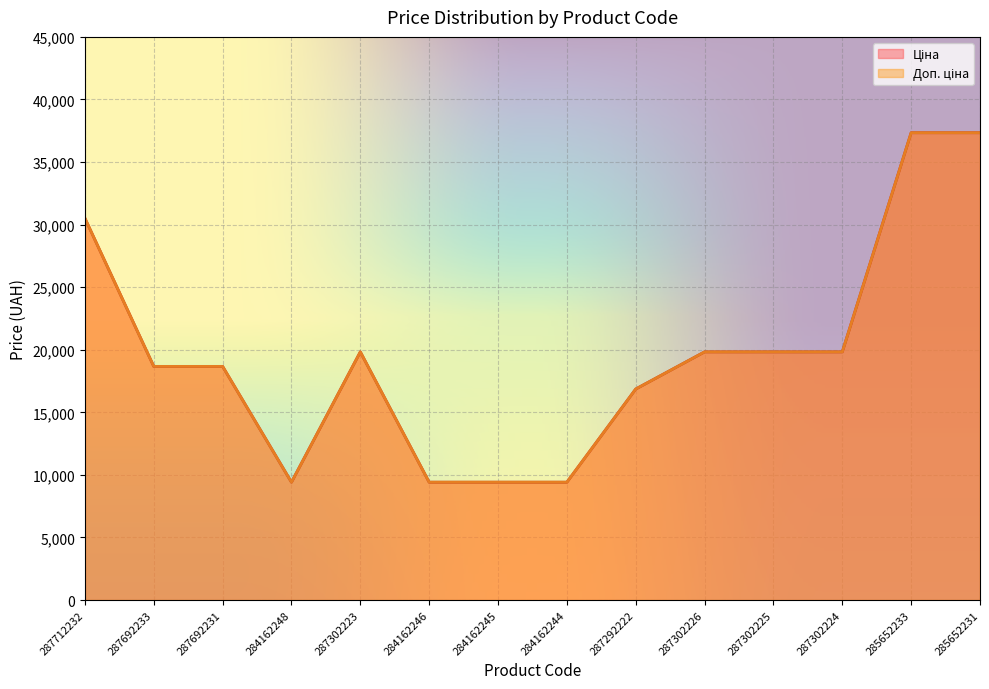

At which category does the chart reach its peak across all series?

285652233